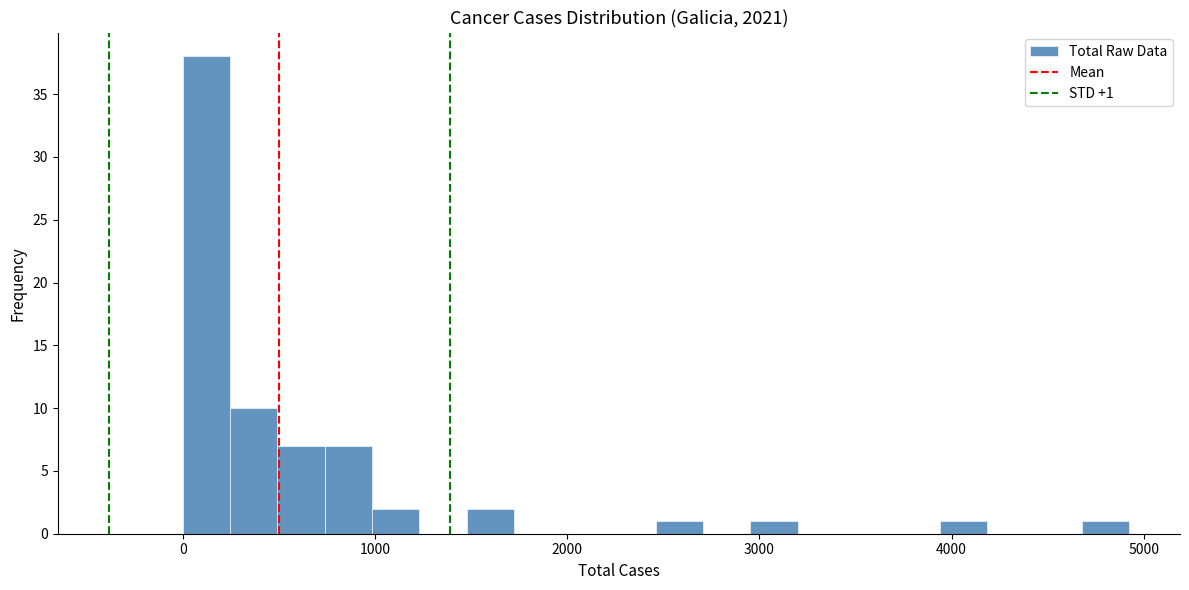

Around what value on the x-axis is the tallest bar? Give the approximate position of its centre, as read against the axis.

100